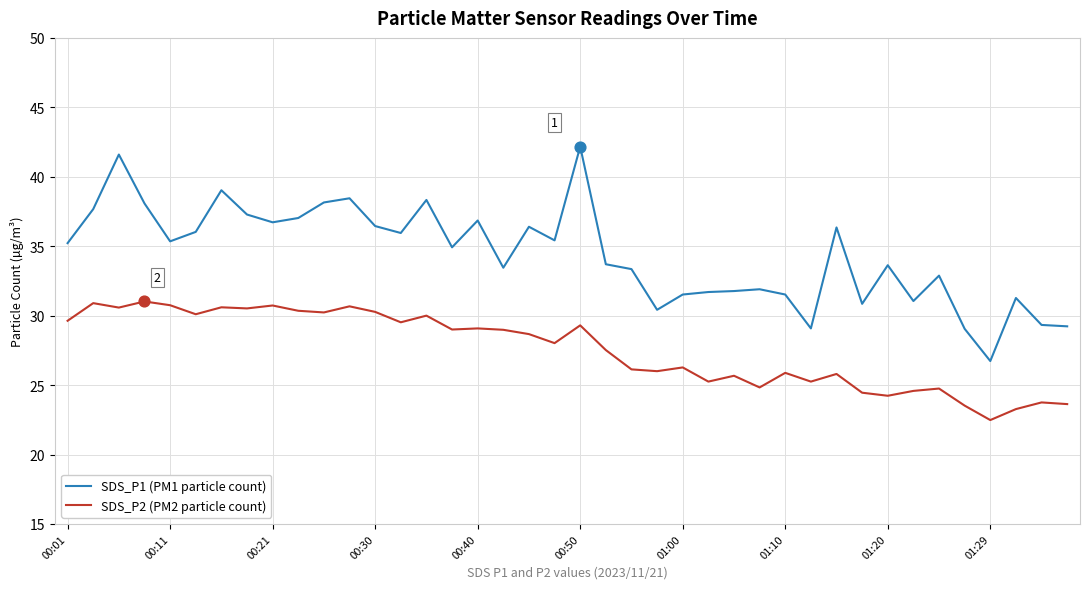

What are all the series names shown in the legend?

SDS_P1 (PM1 particle count), SDS_P2 (PM2 particle count)